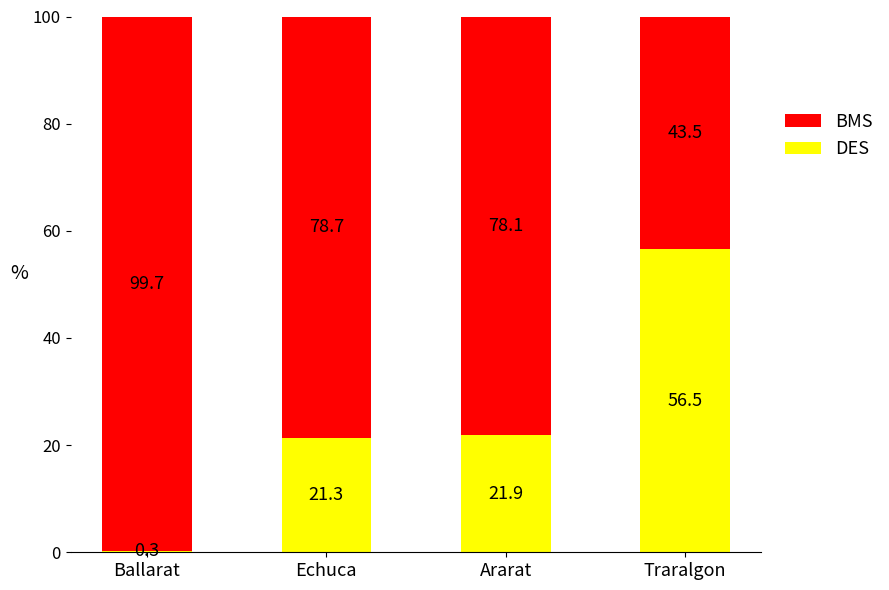

What is the difference between the maximum and minimum values in the DES series?

56.2